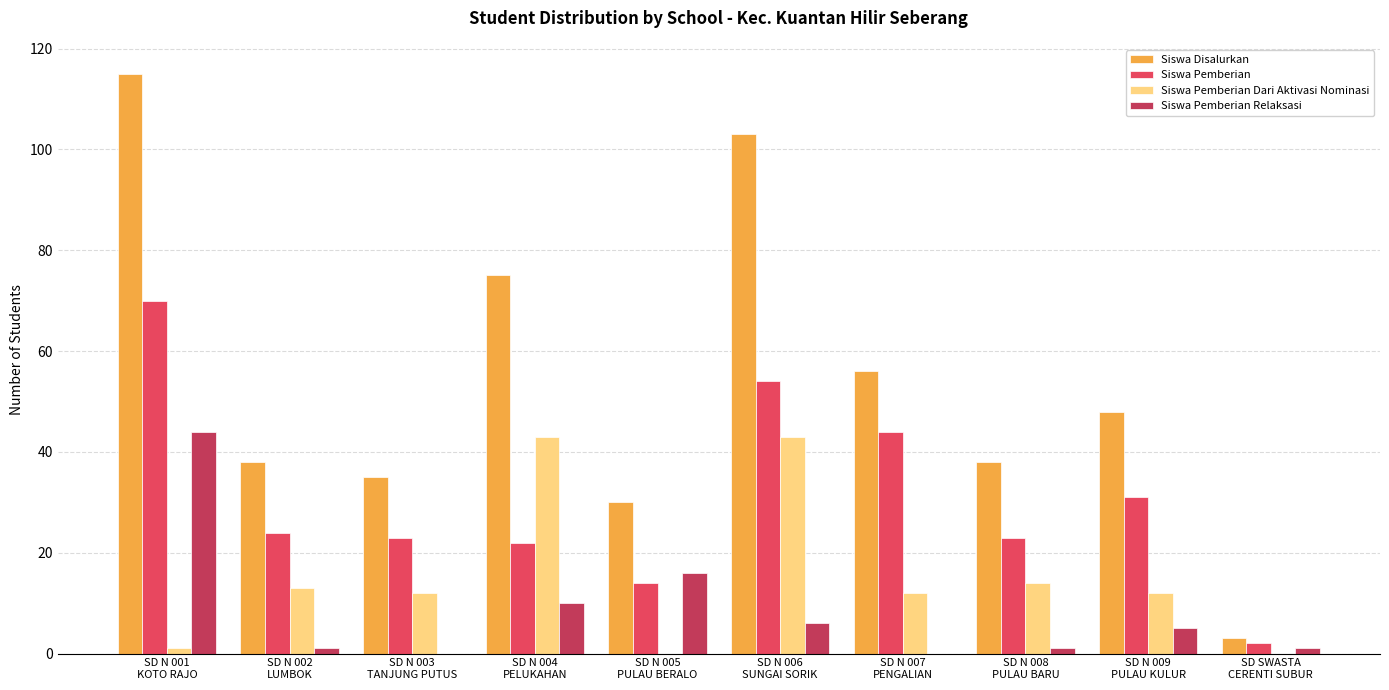

Where does the Siswa Pemberian series first go above 24?

SD N 001
KOTO RAJO